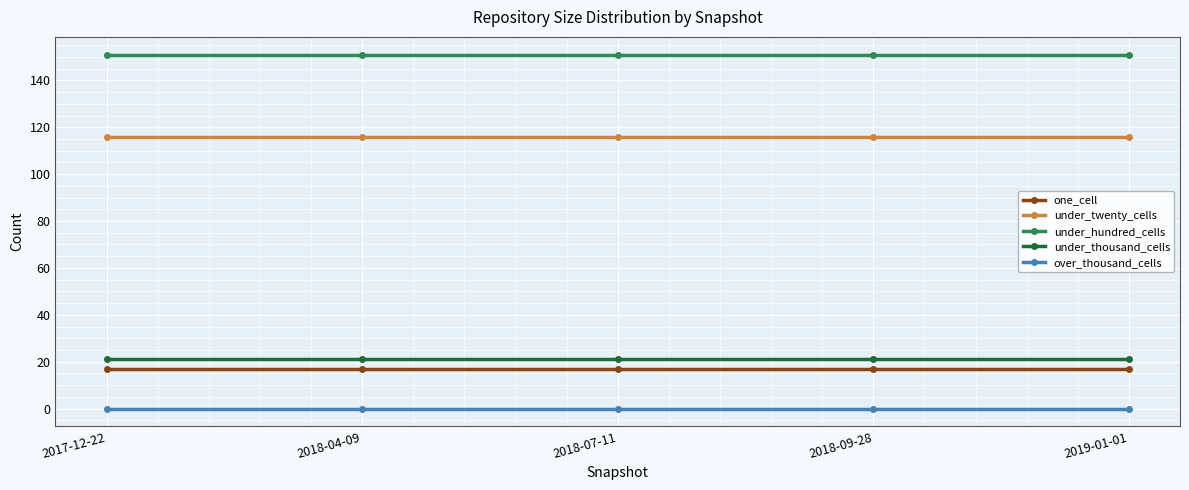

Does the chart have visible grid lines?

Yes